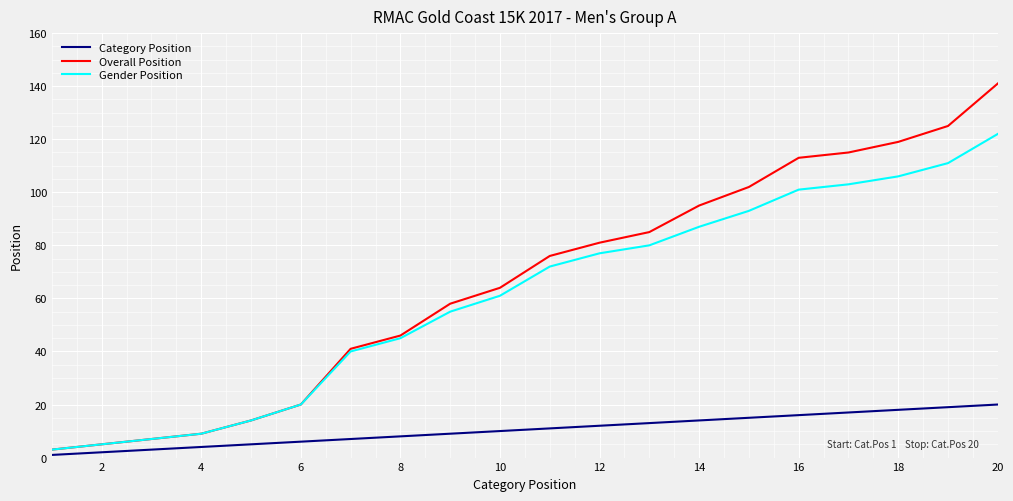

Which series has the largest range (max minus min)?

Overall Position